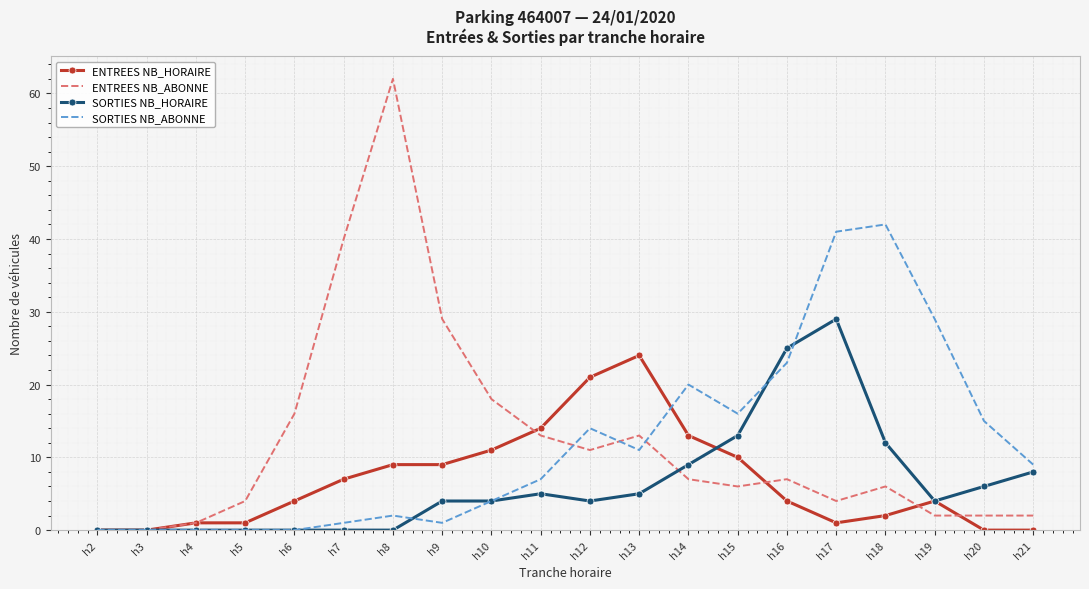

Reading left to right, list all the values displayed in this chart.

ENTREES NB_HORAIRE: h2=0	h3=0	h4=1	h5=1	h6=4	h7=7	h8=9	h9=9	h10=11	h11=14	h12=21	h13=24	h14=13	h15=10	h16=4	h17=1	h18=2	h19=4	h20=0	h21=0
ENTREES NB_ABONNE: h2=0	h3=0	h4=1	h5=4	h6=16	h7=40	h8=62	h9=29	h10=18	h11=13	h12=11	h13=13	h14=7	h15=6	h16=7	h17=4	h18=6	h19=2	h20=2	h21=2
SORTIES NB_HORAIRE: h2=0	h3=0	h4=0	h5=0	h6=0	h7=0	h8=0	h9=4	h10=4	h11=5	h12=4	h13=5	h14=9	h15=13	h16=25	h17=29	h18=12	h19=4	h20=6	h21=8
SORTIES NB_ABONNE: h2=0	h3=0	h4=0	h5=0	h6=0	h7=1	h8=2	h9=1	h10=4	h11=7	h12=14	h13=11	h14=20	h15=16	h16=23	h17=41	h18=42	h19=29	h20=15	h21=9